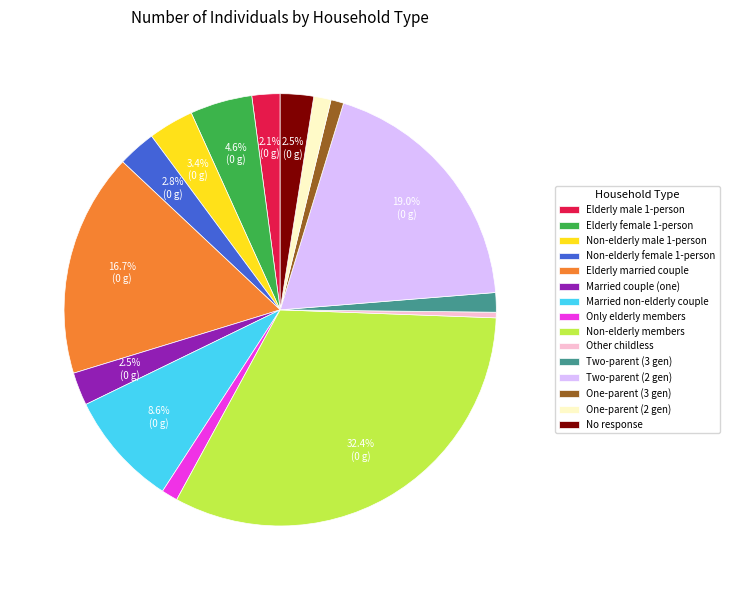

Which has a higher value, One-parent (2 gen) or Two-parent (2 gen)?

Two-parent (2 gen)